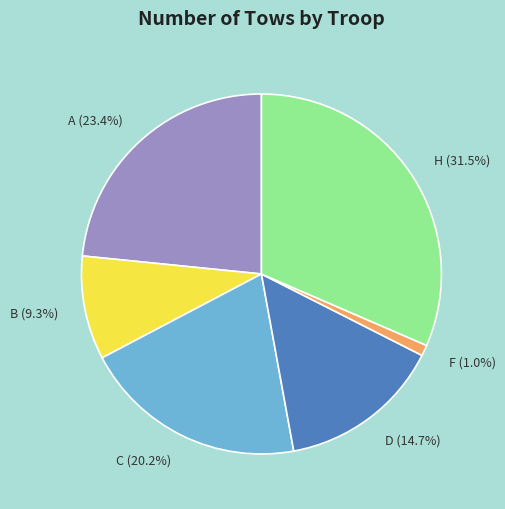

The A slice represents 37% of the pie. True or false?

False